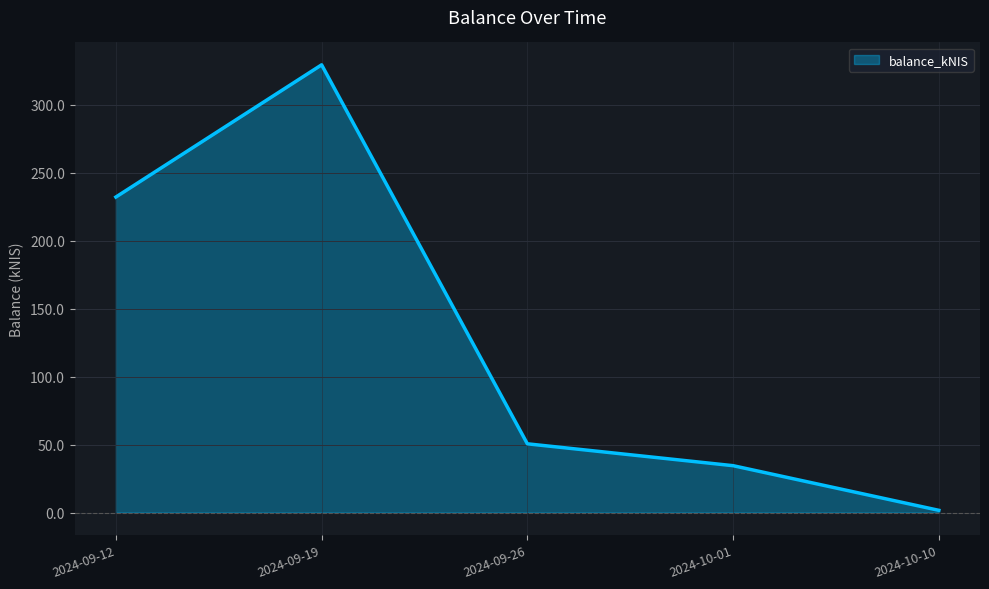

What is the difference between the maximum and second lowest values?

294.9